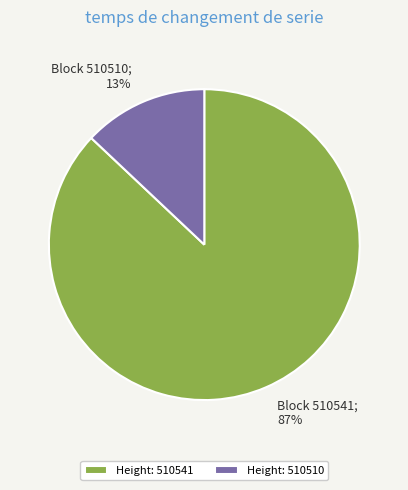

Combined, do Height: 510510 and Height: 510541 account for over 50%?

Yes